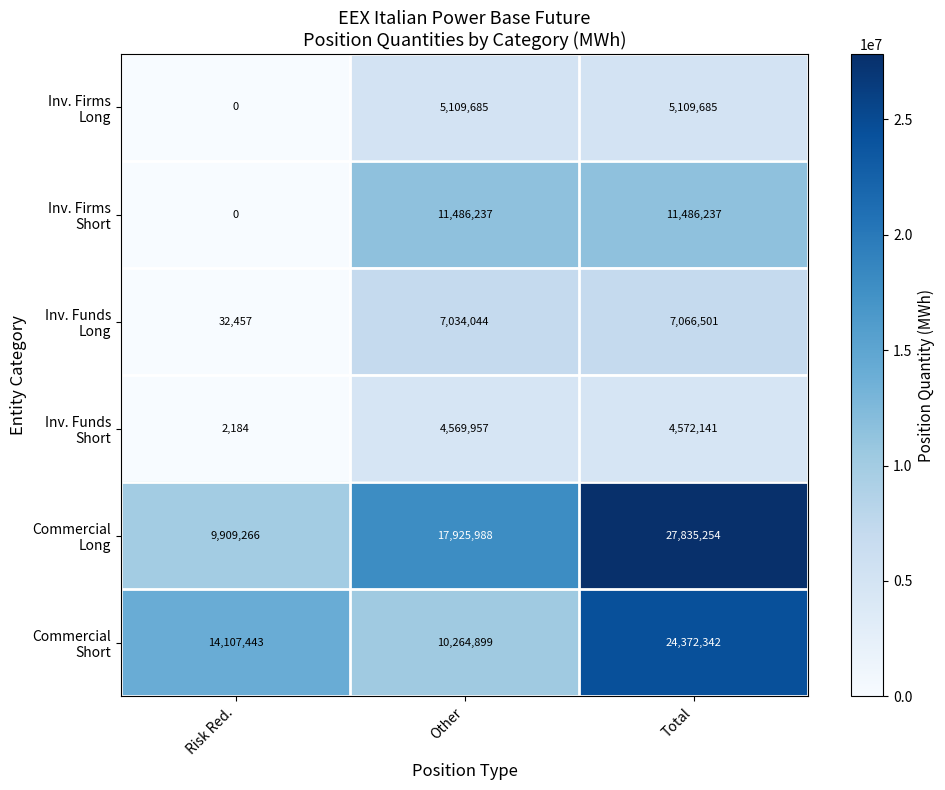

How many series are shown in this chart?

6